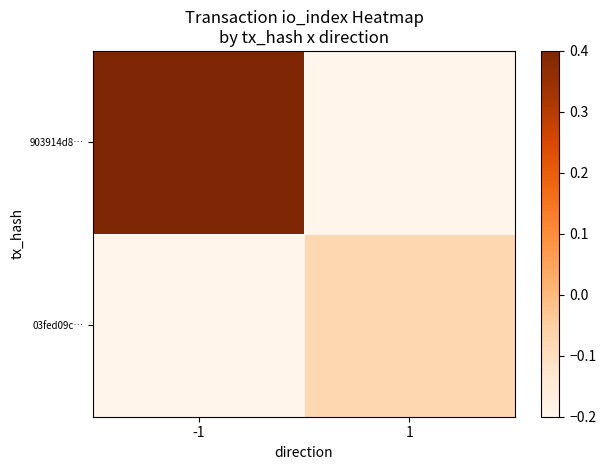

What is the smallest value displayed?

-0.2